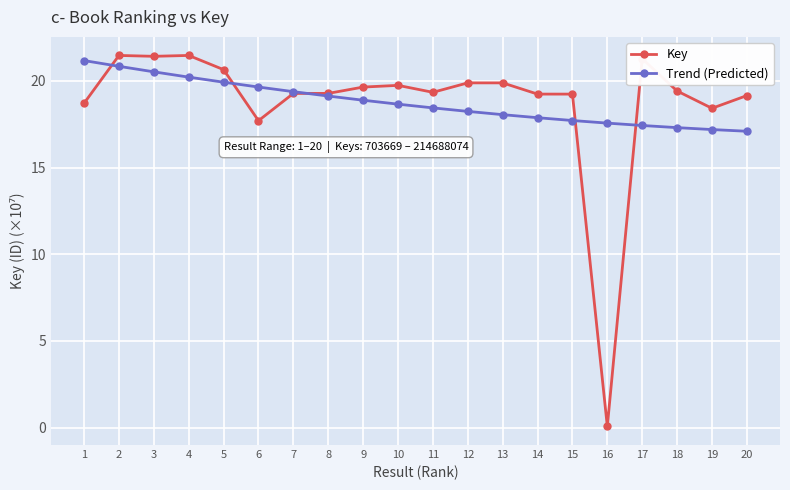

At how many categories does at least one series exceed 3?

20